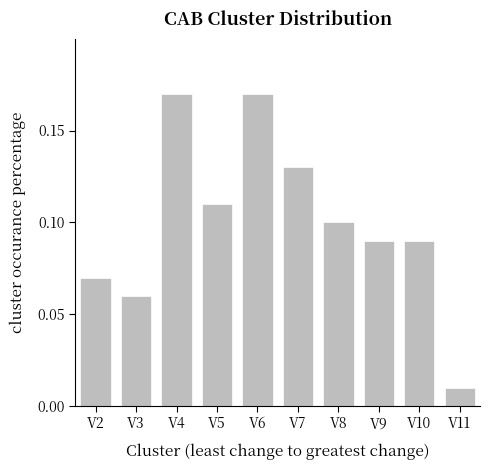

Which label corresponds to the smallest value in the chart?

V11